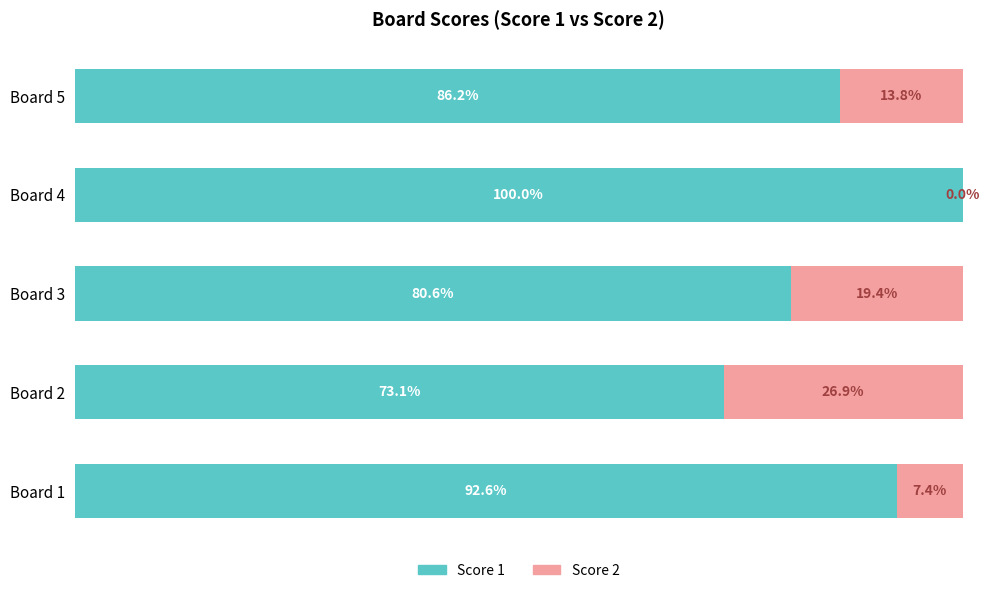

At which label does Score 1 reach its peak?

Board 4